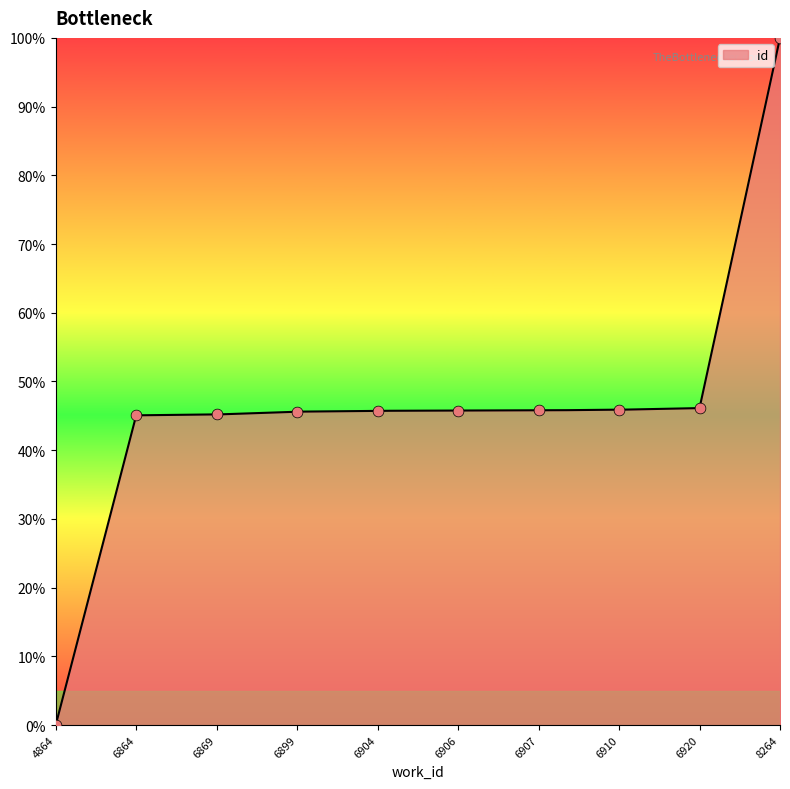

What is the ratio of the value at 6904 to the value at 6906?

1.0